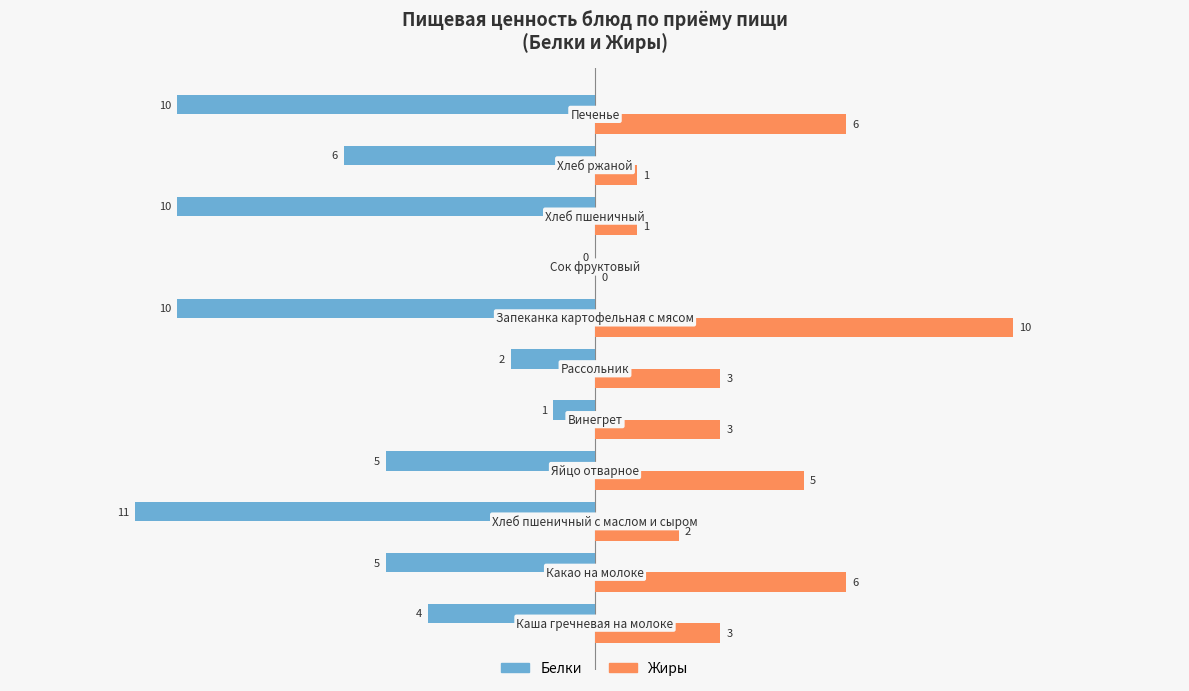

What is the greatest value displayed?

10